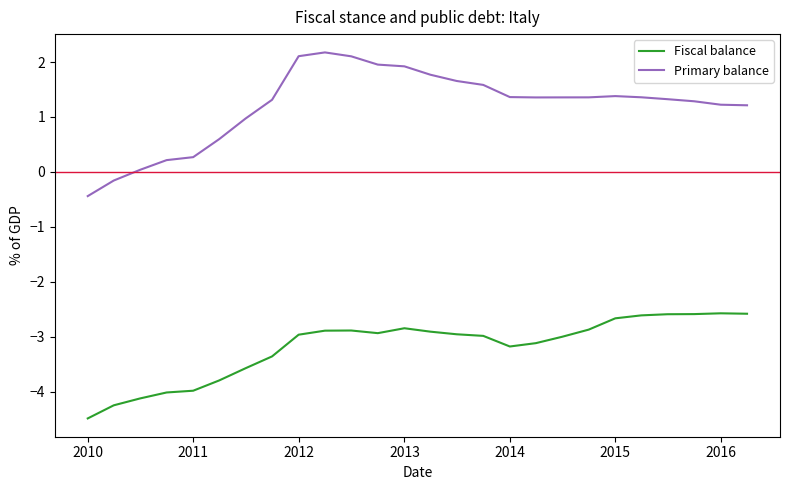

True or false: Fiscal balance and Primary balance cross at least once.

False